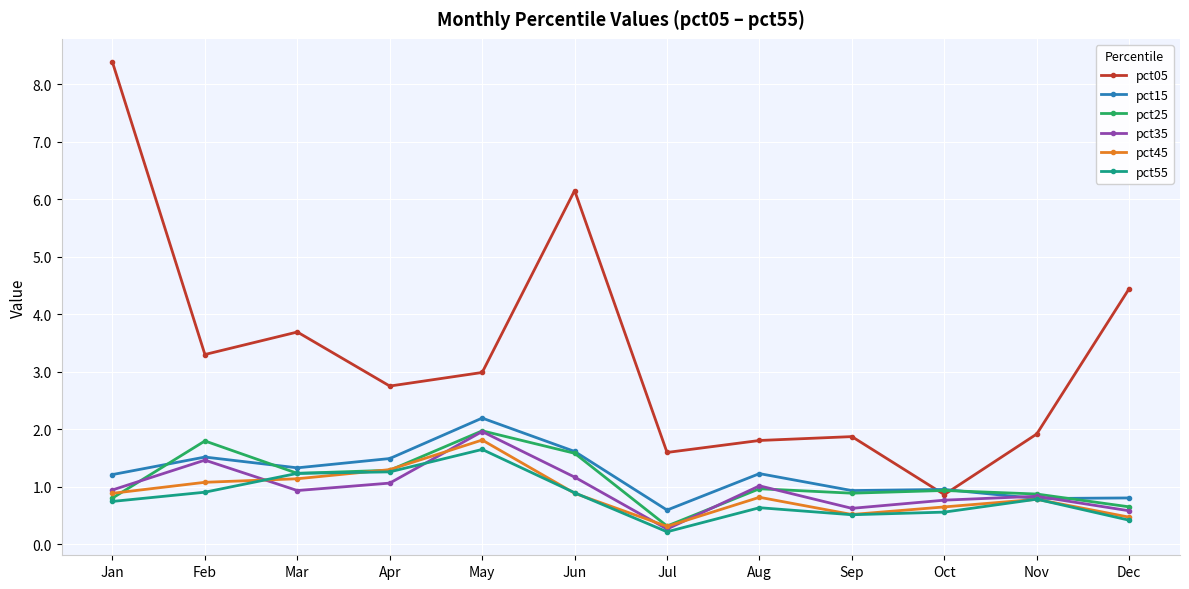

What is the value of the pct55 point at the 7th from the left?

0.2